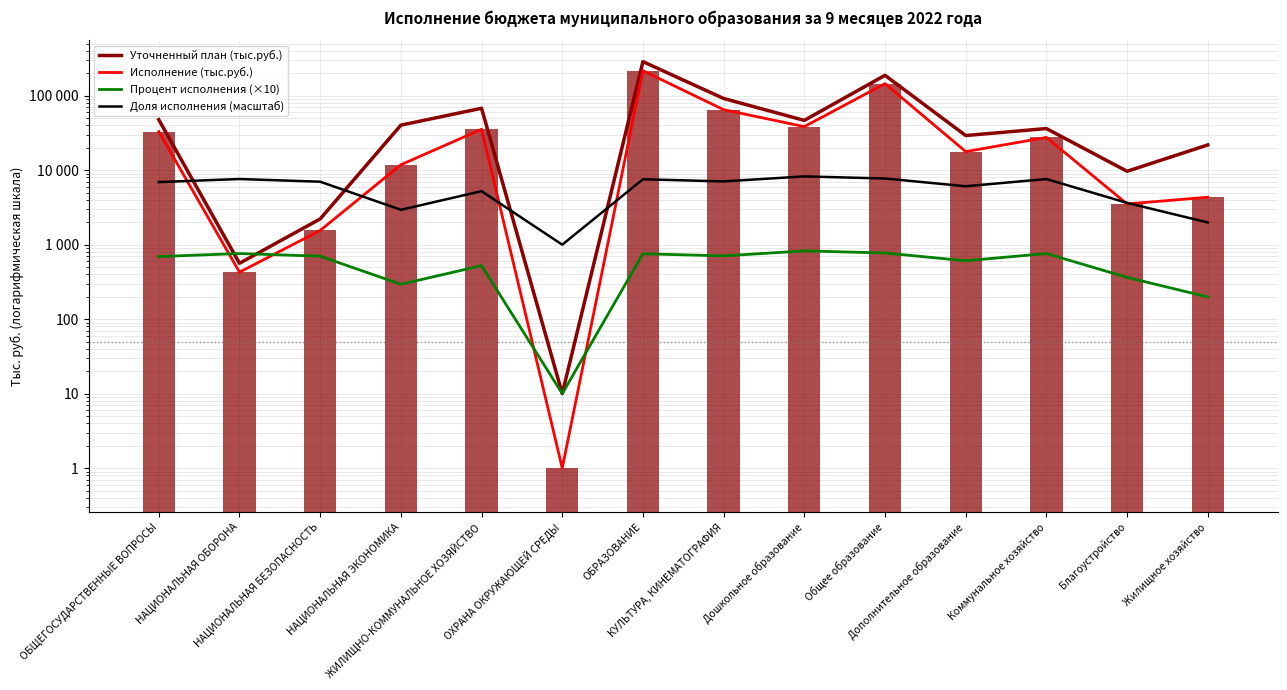

Which series changed the most between ОБРАЗОВАНИЕ and Коммунальное хозяйство?

Уточненный план (тыс.руб.)